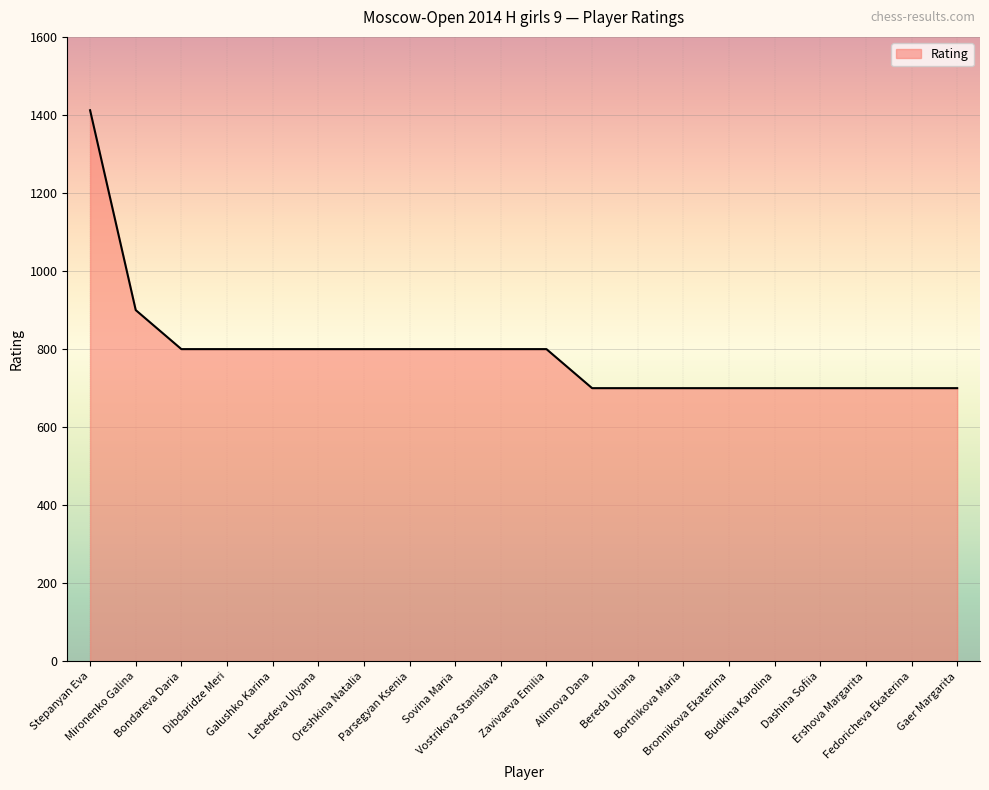

What is the maximum value shown in the chart?

1412